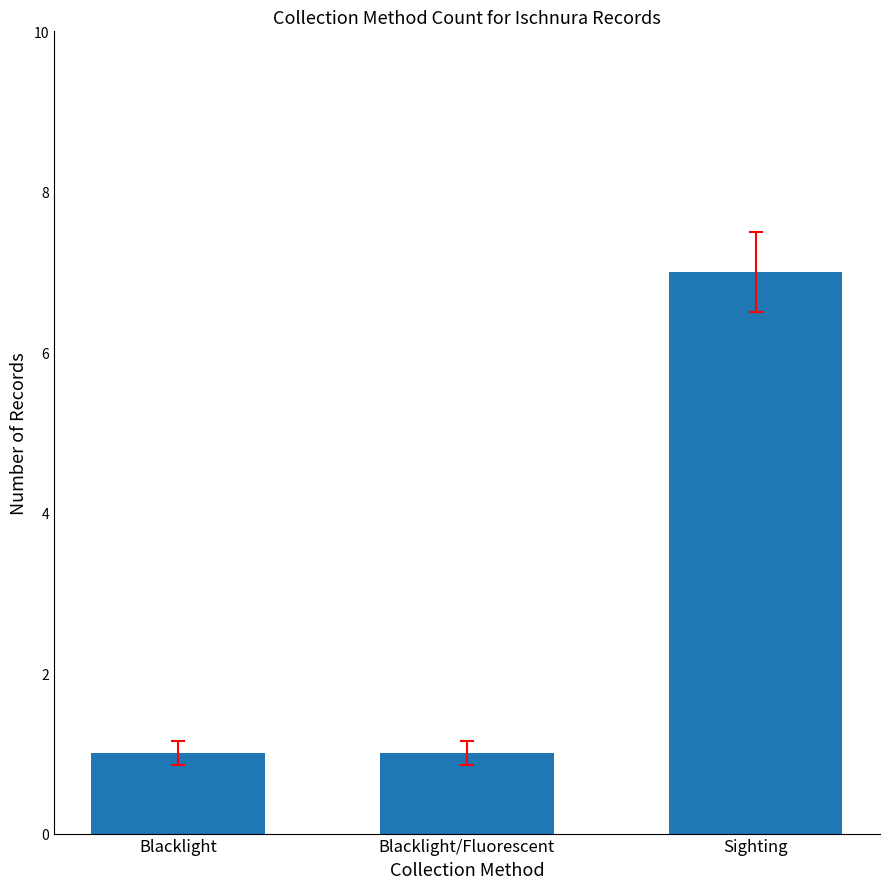

Reading left to right, extract all data points from this chart.

1	1	7